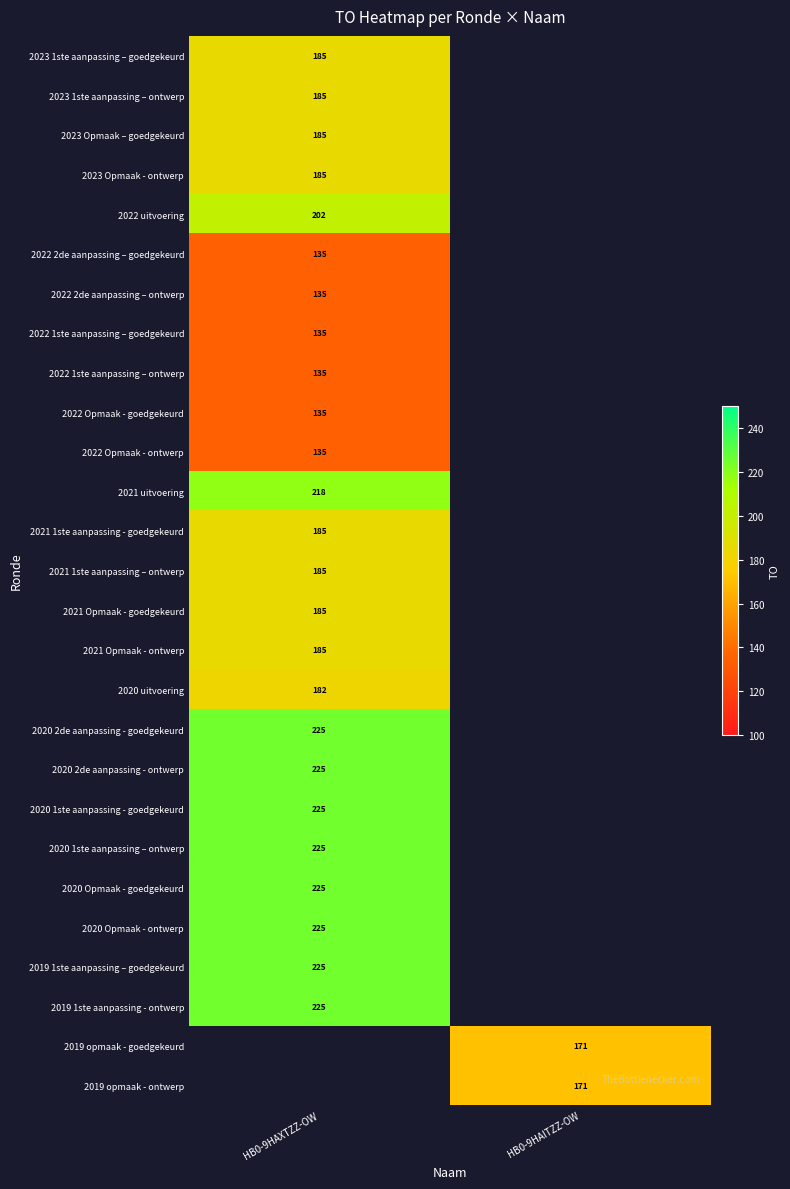

Is it true that 2022 uitvoering equals 202 at HB0-9HAXTZZ-OW?

True